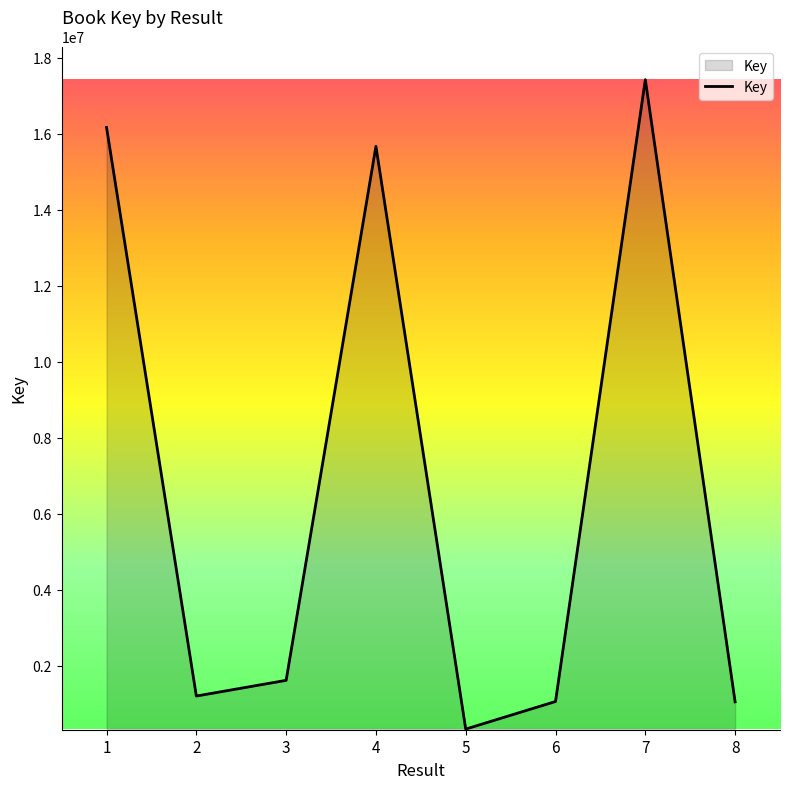

What is the difference between the second highest and minimum values?

15836737